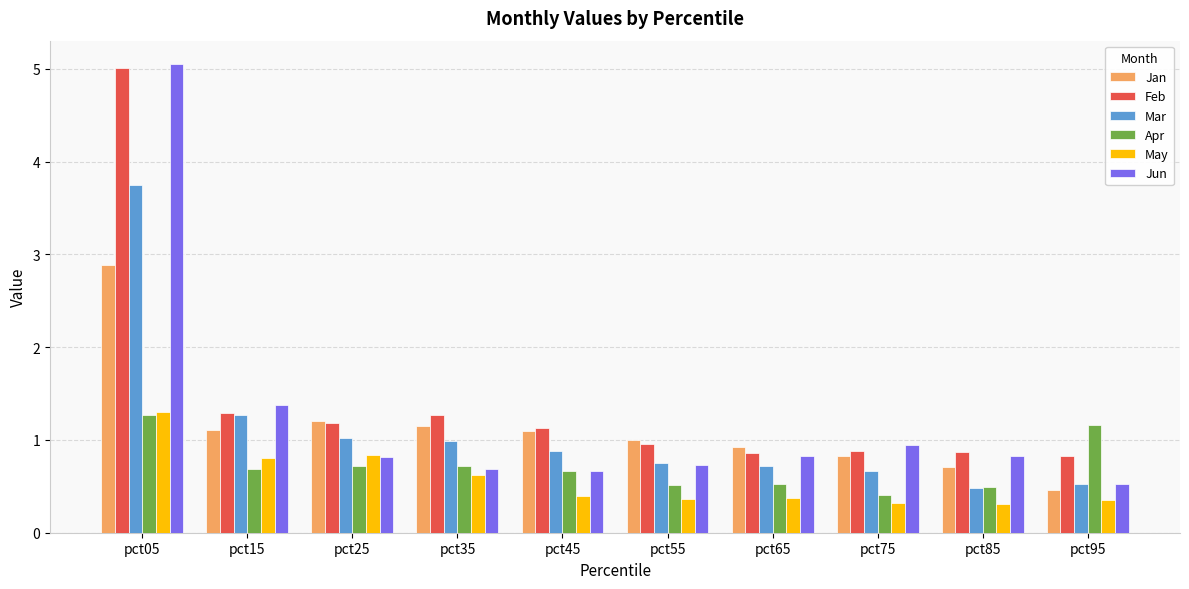

What is the total value across all series at pct55?

4.3